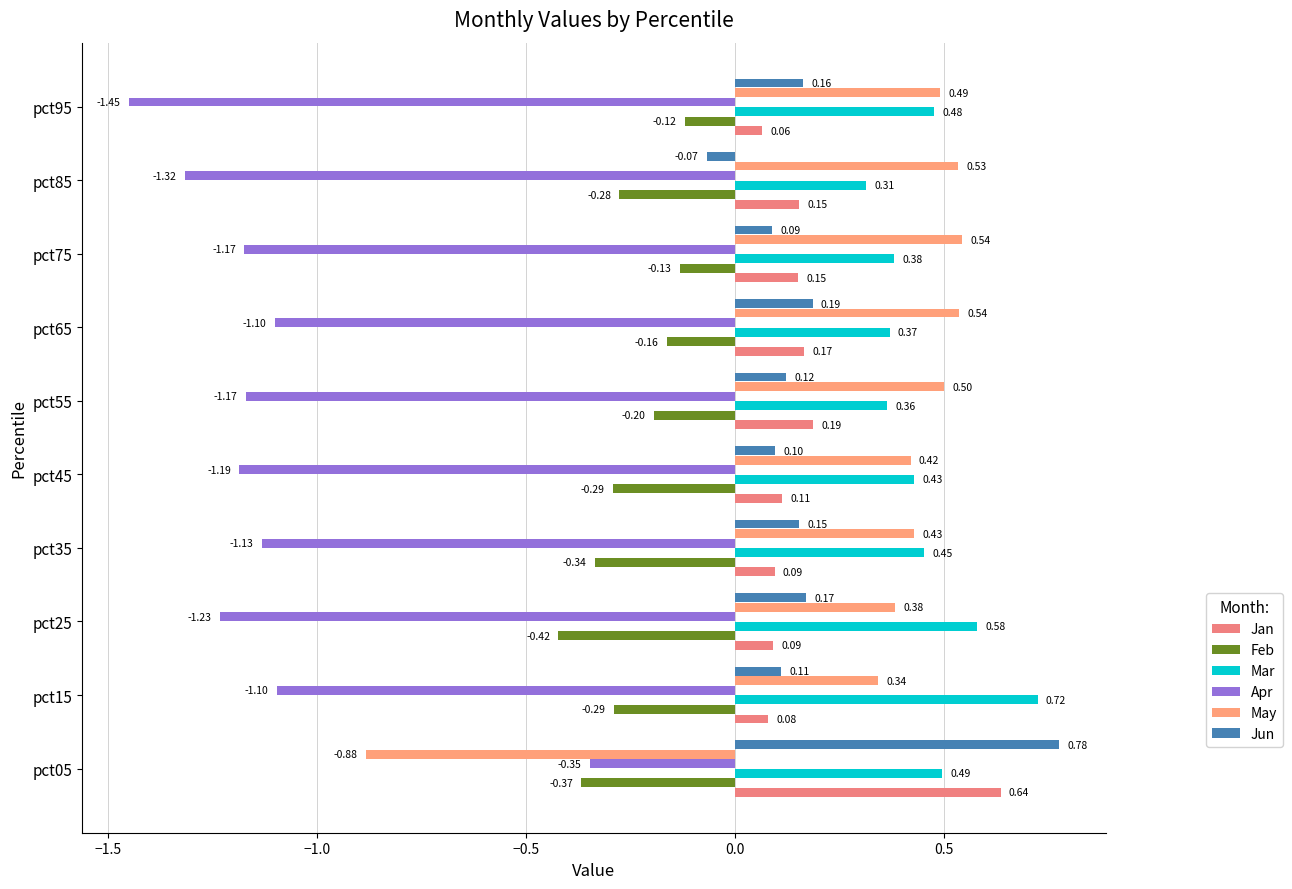

Reading left to right, transcribe all the data shown in this chart.

Jan: 0.6	0.1	0.1	0.1	0.1	0.2	0.2	0.2	0.2	0.1
Feb: -0.4	-0.3	-0.4	-0.3	-0.3	-0.2	-0.2	-0.1	-0.3	-0.1
Mar: 0.5	0.7	0.6	0.5	0.4	0.4	0.4	0.4	0.3	0.5
Apr: -0.3	-1.1	-1.2	-1.1	-1.2	-1.2	-1.1	-1.2	-1.3	-1.5
May: -0.9	0.3	0.4	0.4	0.4	0.5	0.5	0.5	0.5	0.5
Jun: 0.8	0.1	0.2	0.2	0.1	0.1	0.2	0.1	-0.1	0.2